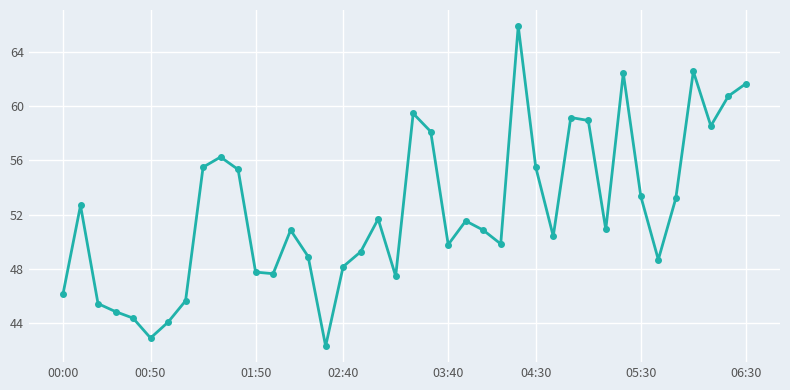

True or false: the data has more than 2 interior local peaks.

True